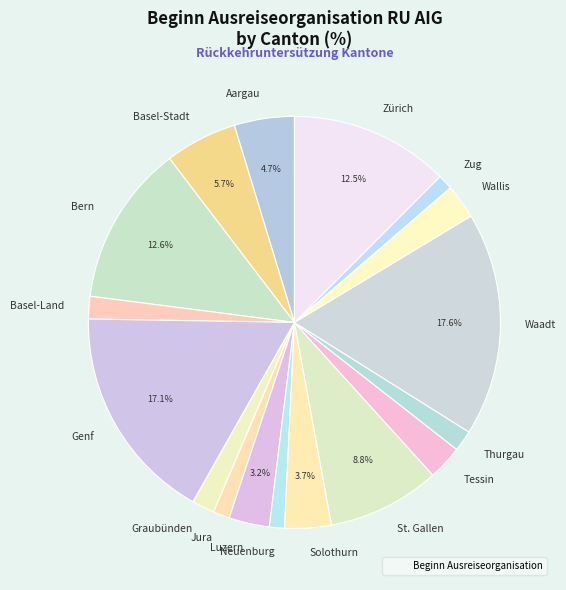

Approximately how many times larger is the value at Genf compared to Aargau?

3.6